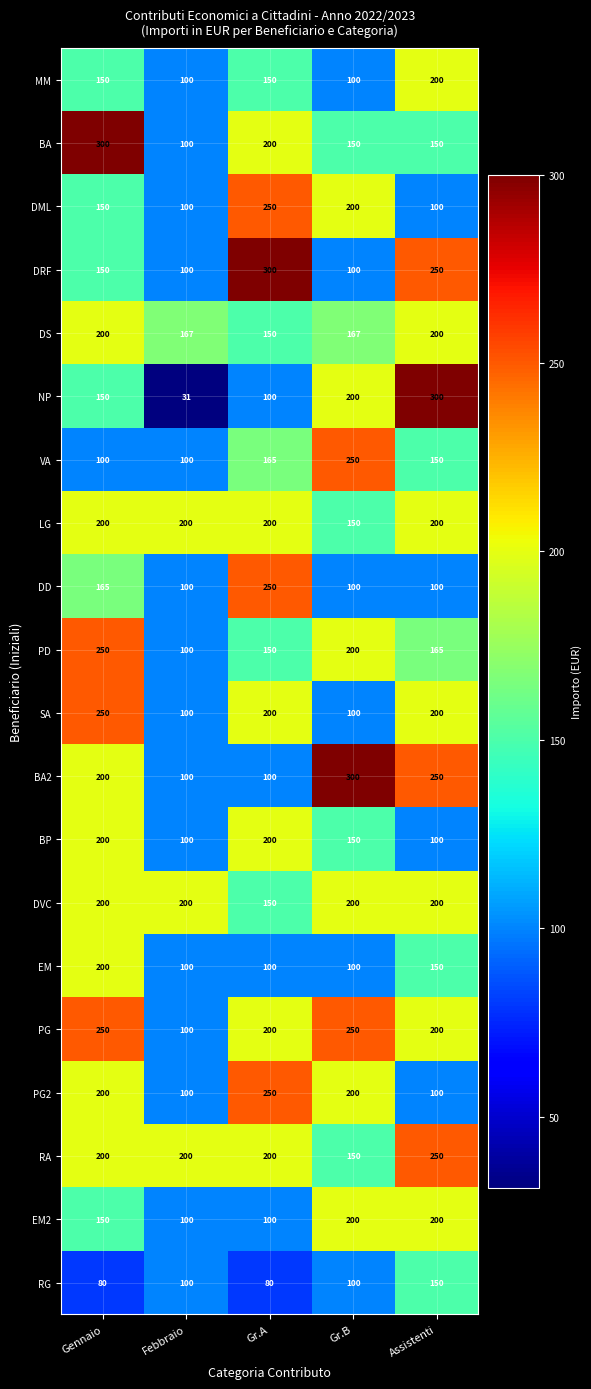

At how many categories does at least one series exceed 167?

5